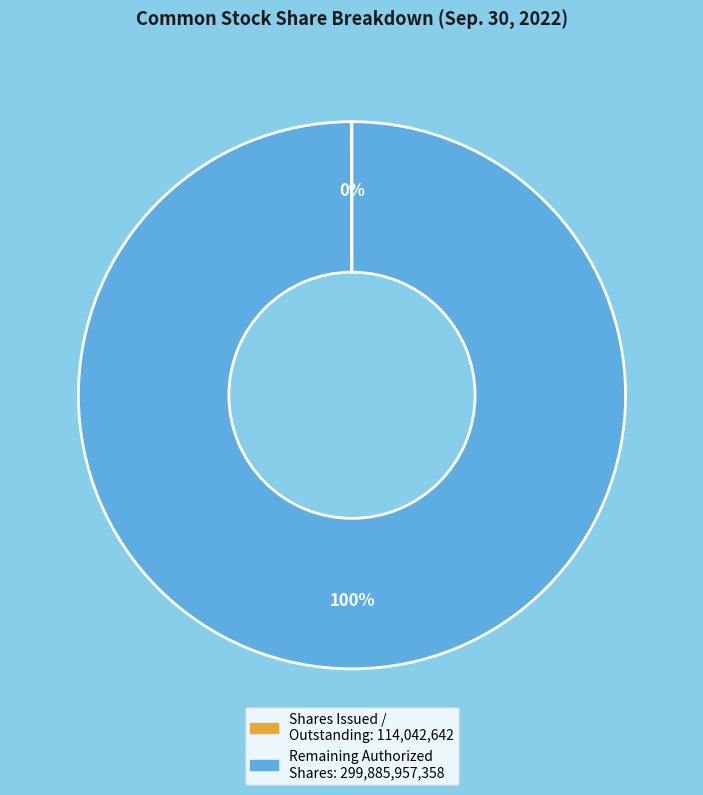

To the nearest percent, what is the average slice percentage?

50%